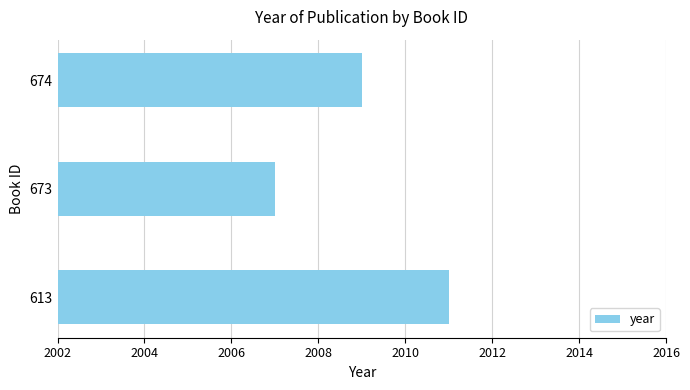

What is the change in value from 613 to 673?

-4